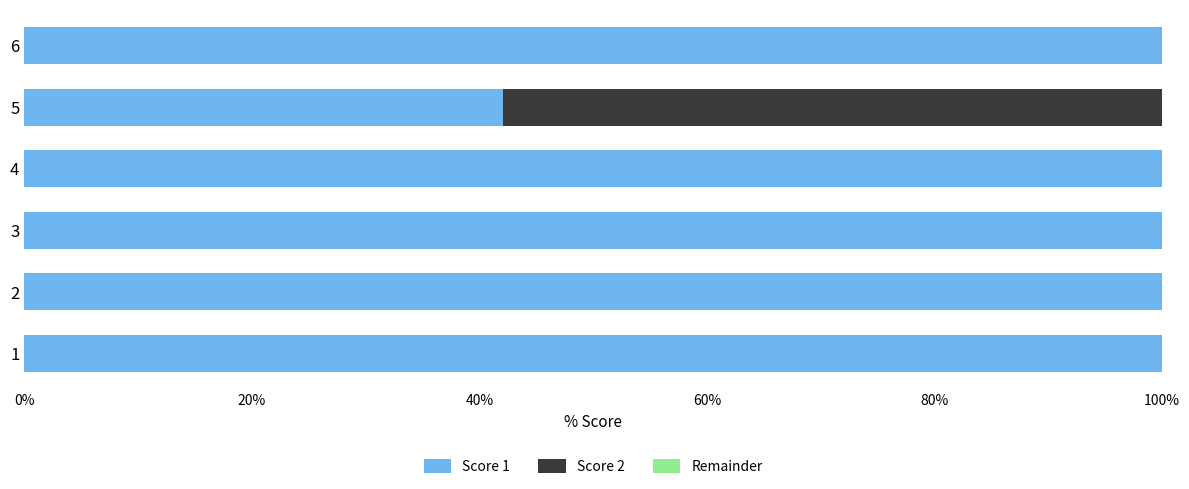

What is the sum of the Score 1 values at 1 and 3?

200.0